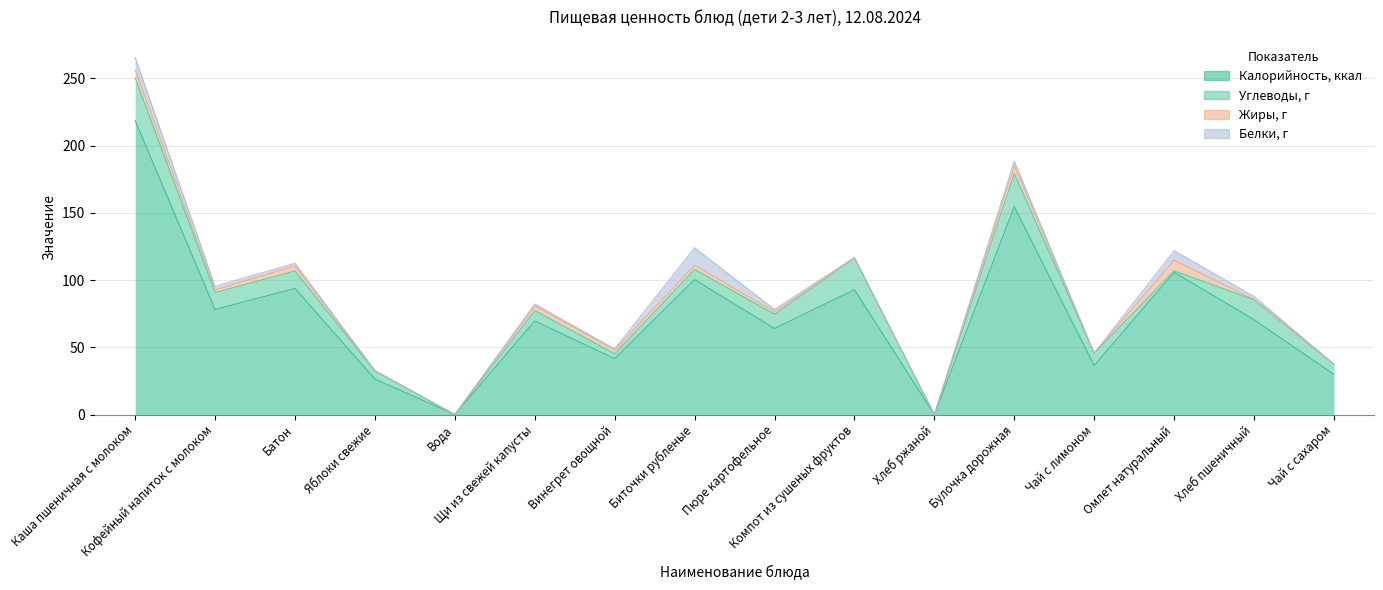

Where is the first local minimum for Белки, г?

Вода